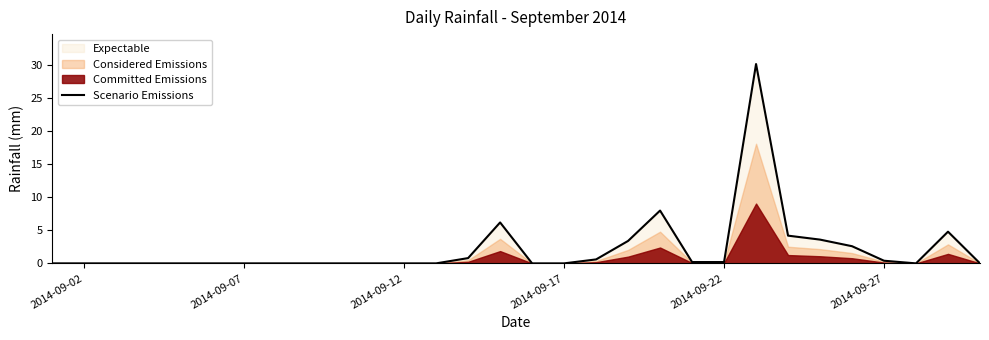

What is the maximum value for Scenario Emissions?

30.2